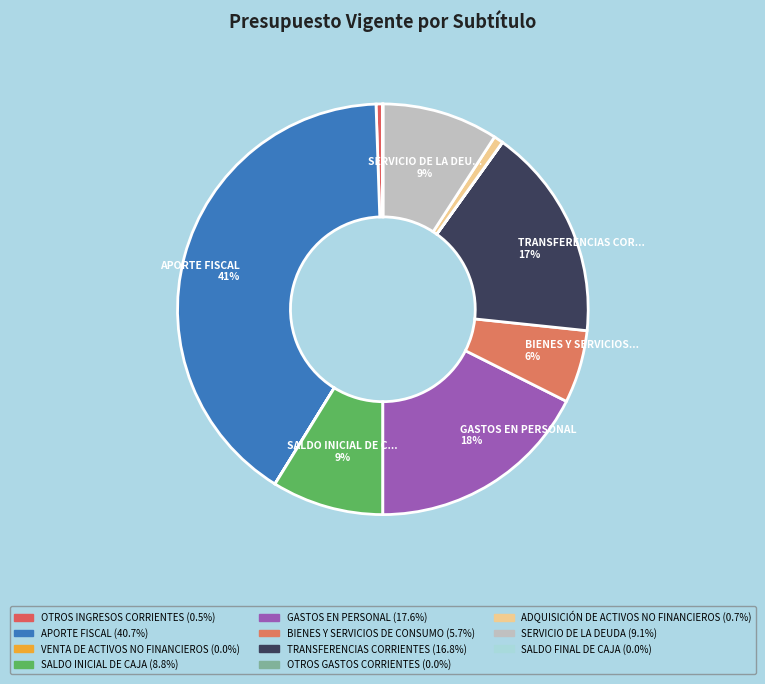

Count the number of slices in the pie.

11